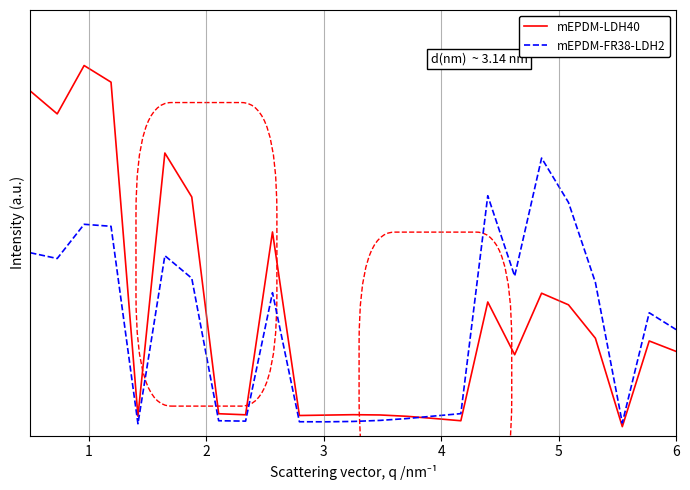

Which series ends up on top after the final intersection of mEPDM-LDH40 and mEPDM-FR38-LDH2?

mEPDM-FR38-LDH2